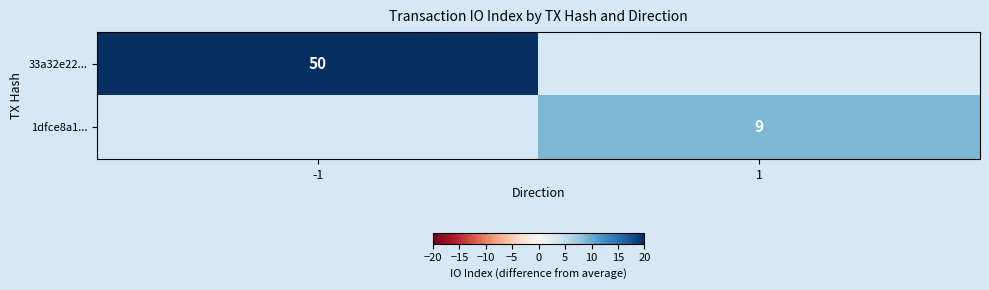

The value of 33a32e22... at -1 is 50. True or false?

True